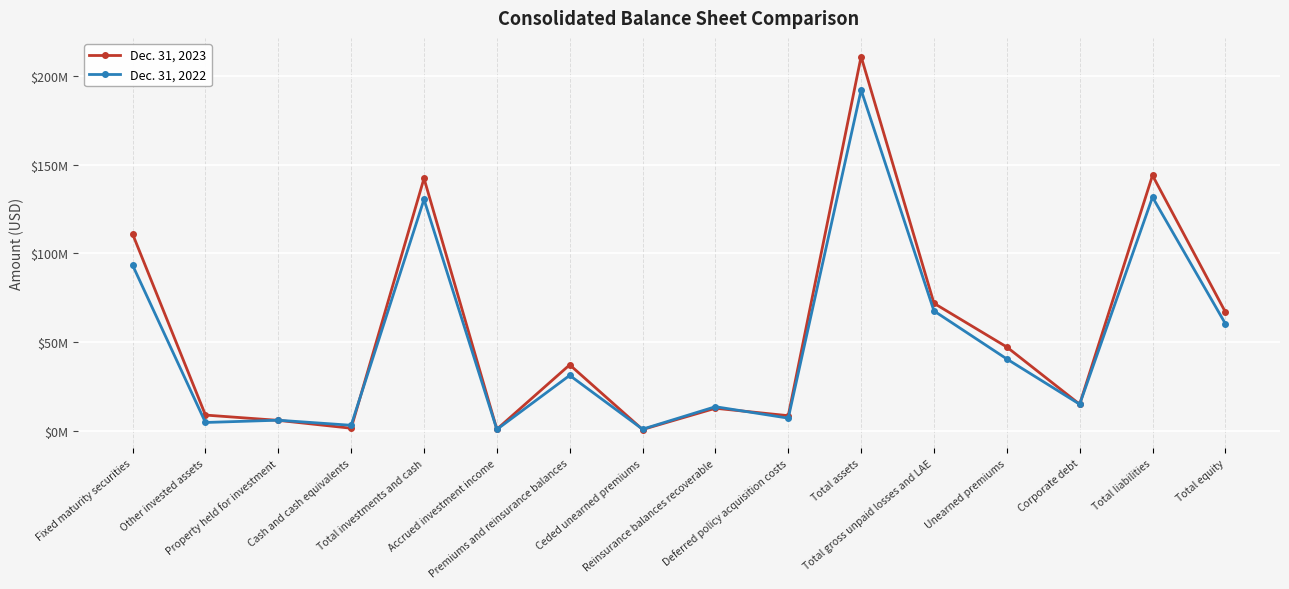

At Ceded unearned premiums, list the series in order from largest to smallest.

Dec. 31, 2022, Dec. 31, 2023